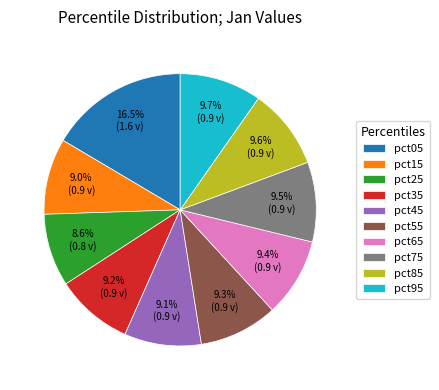

Which has a higher value, pct05 or pct65?

pct05